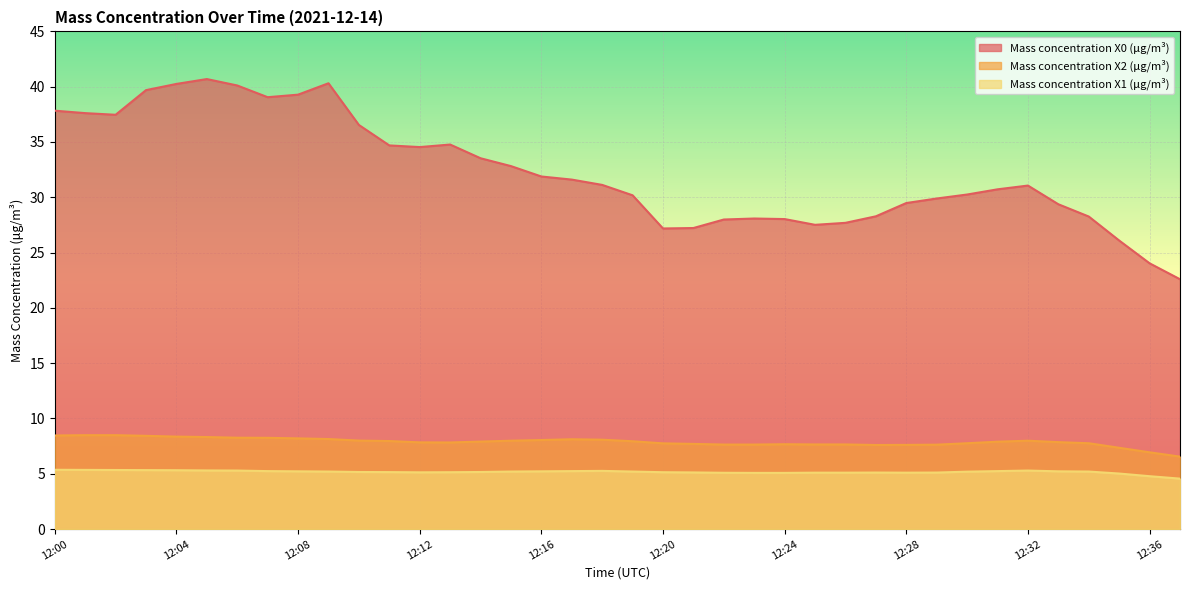

Which series has the largest total across all categories?

Mass concentration X0 (μg/m³)